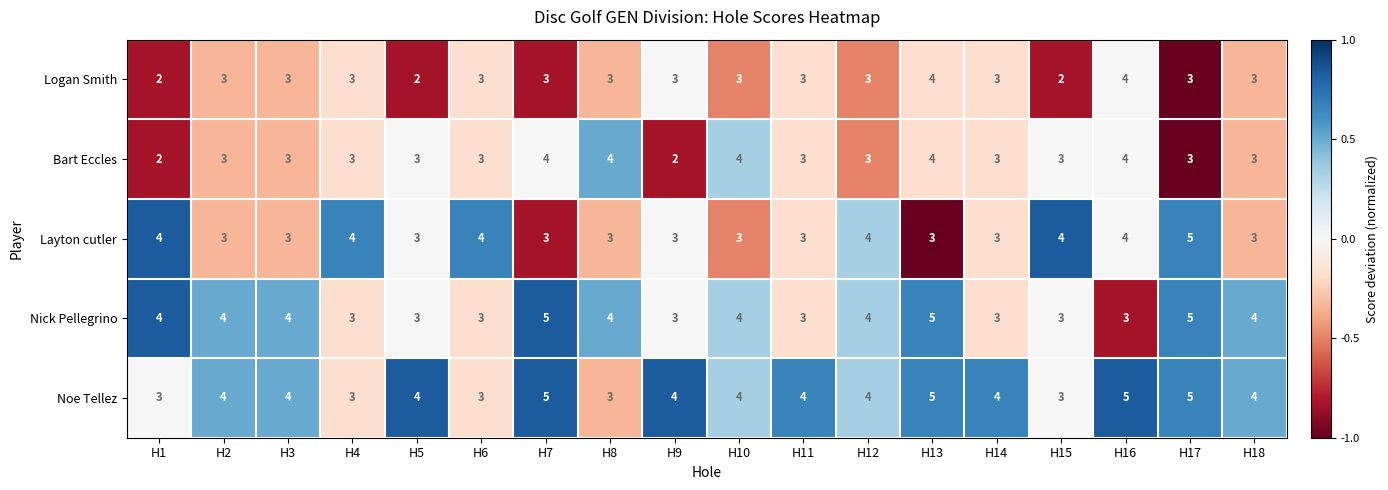

Rank the series by their average value, from highest to lowest.

Noe Tellez, Nick Pellegrino, Layton cutler, Bart Eccles, Logan Smith